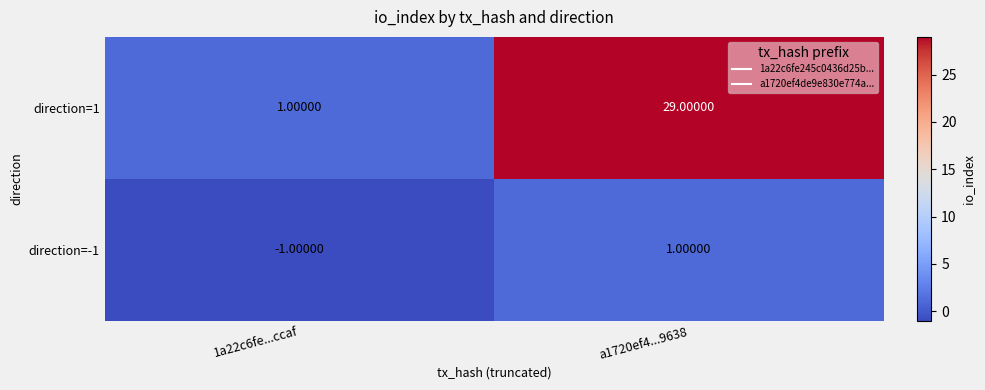

What is the sum of the direction=1 values at a1720ef4...9638 and 1a22c6fe...ccaf?

30